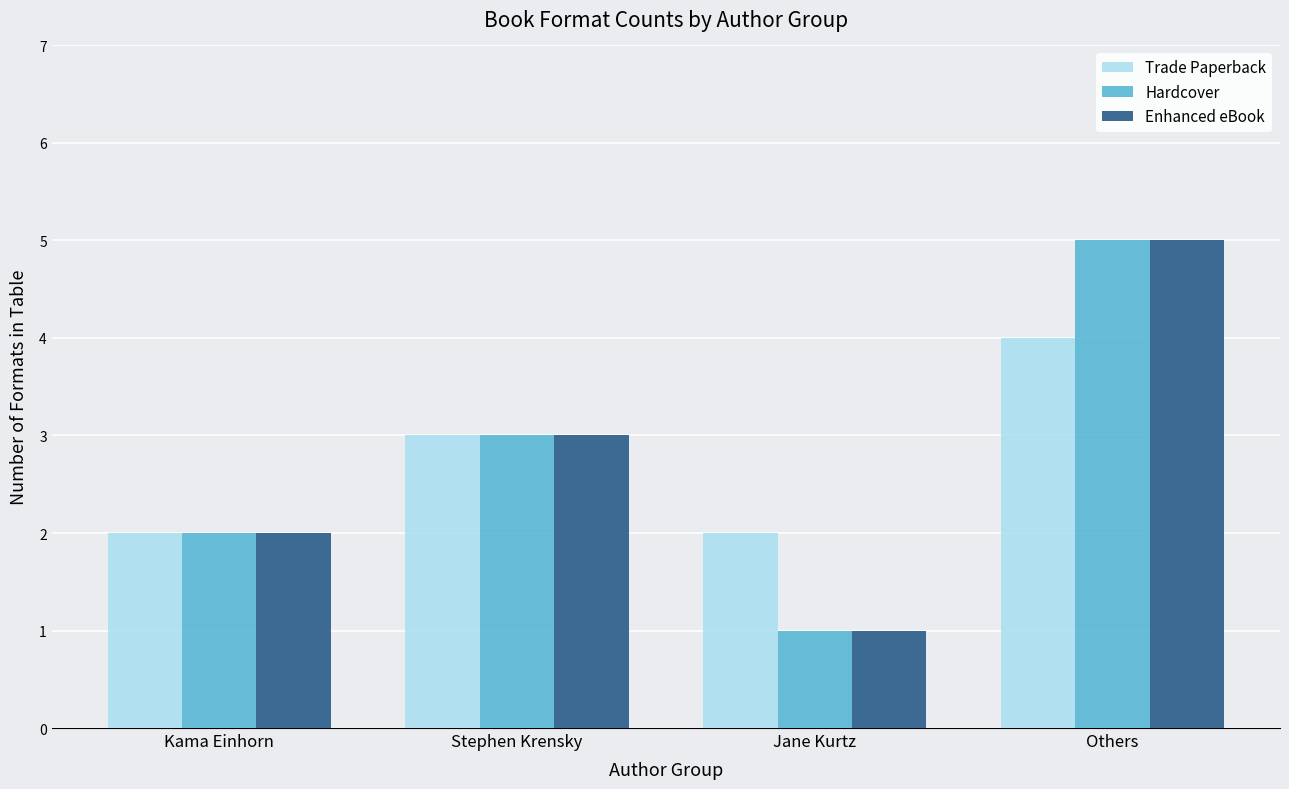

What are all the series names shown in the legend?

Trade Paperback, Hardcover, Enhanced eBook